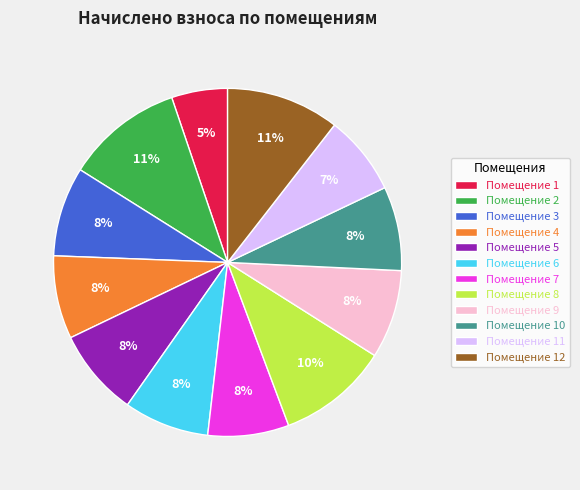

To the nearest percent, what is the difference between the largest and smallest slice percentages?

6%